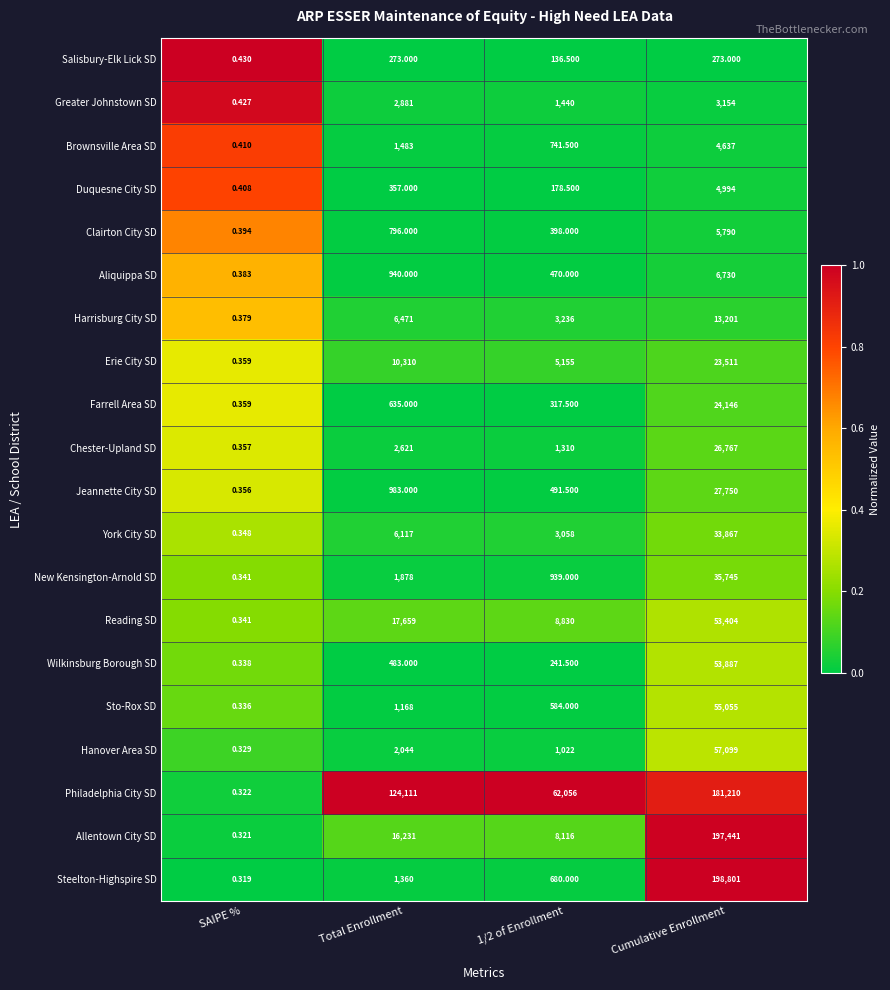

Is the value of Philadelphia City SD at Cumulative Enrollment greater than the value of Harrisburg City SD at 1/2 of Enrollment?

Yes